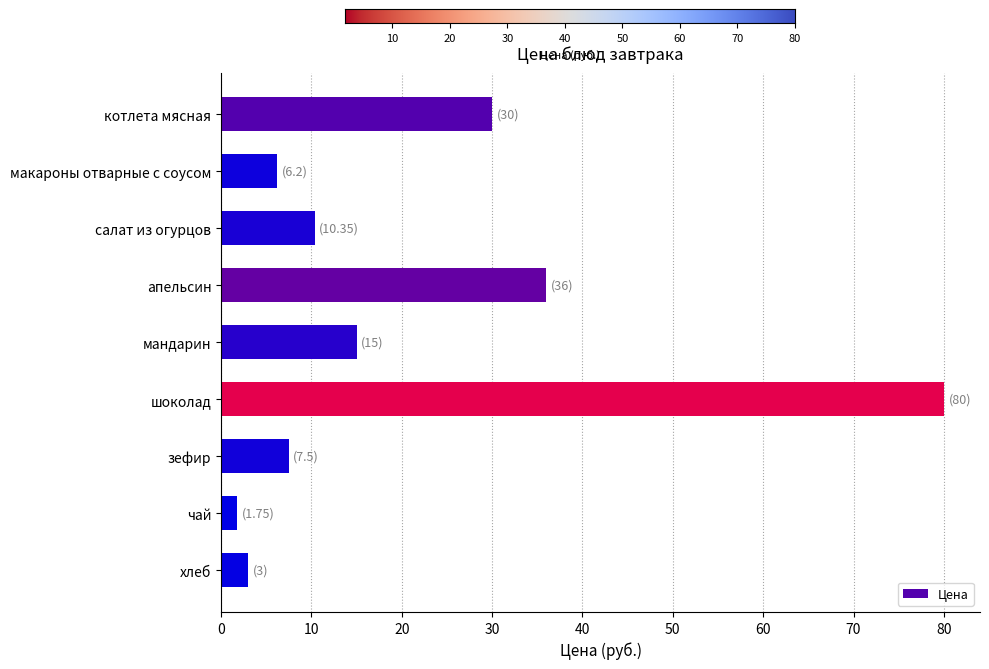

The chart shows a value of 10.3 at салат из огурцов. True or false?

True